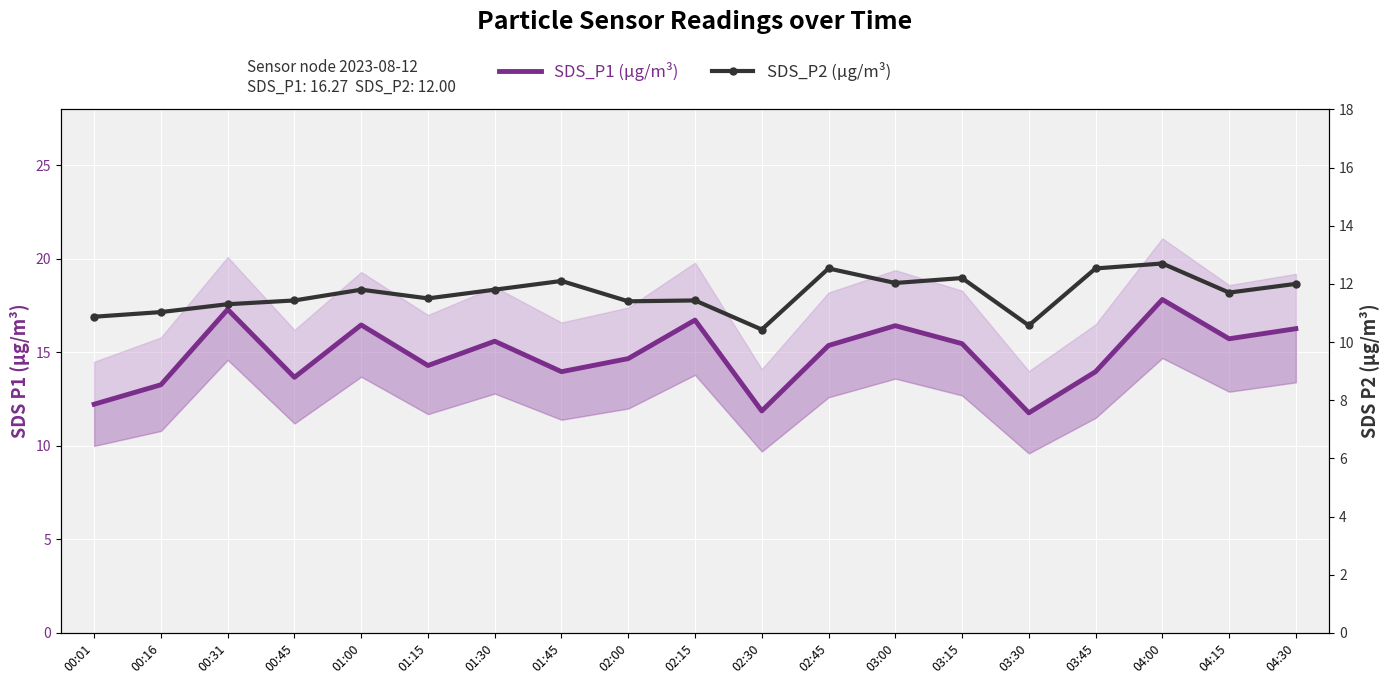

Reading right to left, transcribe all the data shown in this chart.

SDS_P1 (µg/m³): 16.3	15.7	17.8	14.0	11.8	15.5	16.4	15.4	11.9	16.7	14.7	14.0	15.6	14.3	16.5	13.7	17.3	13.3	12.2
SDS_P2 (µg/m³): 12.0	11.7	12.7	12.5	10.6	12.2	12.0	12.5	10.4	11.4	11.4	12.1	11.8	11.5	11.8	11.4	11.3	11.0	10.9